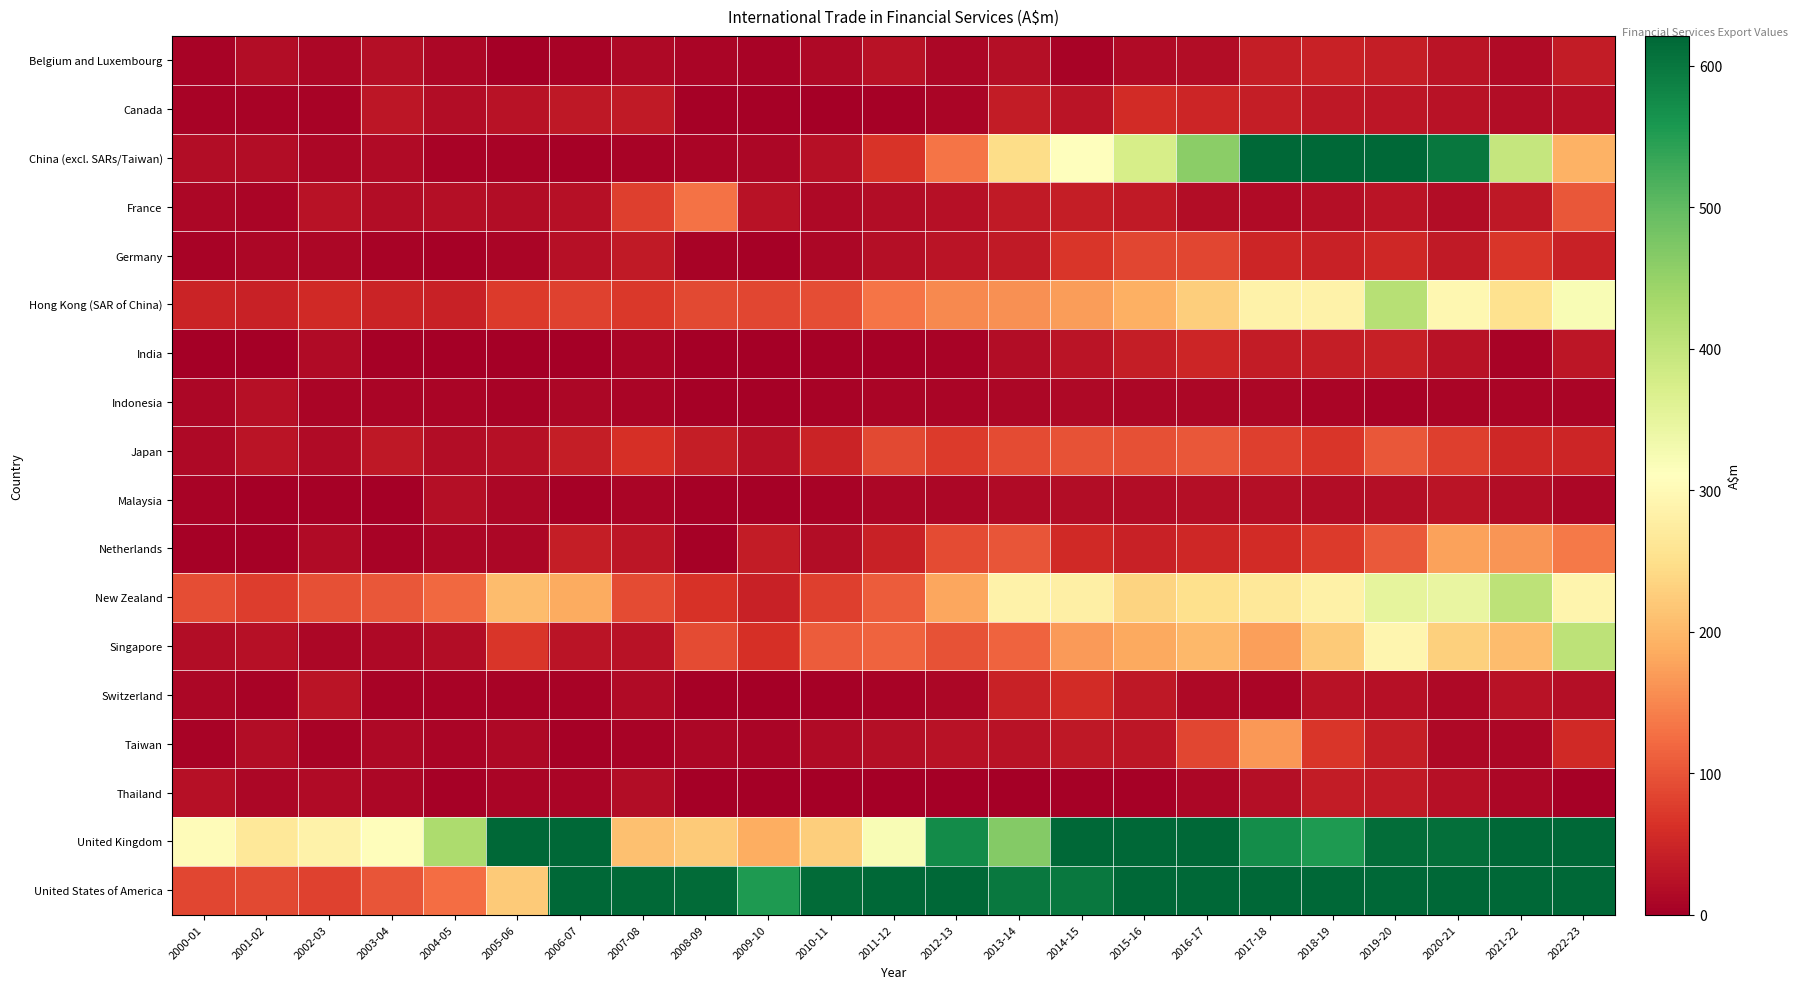

Which series changed the most between 2011-12 and 2012-13?

United Kingdom